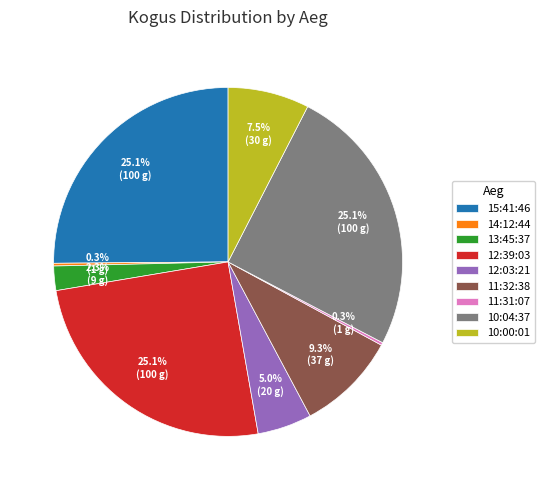

Is there any slice that represents more than half of the pie?

No